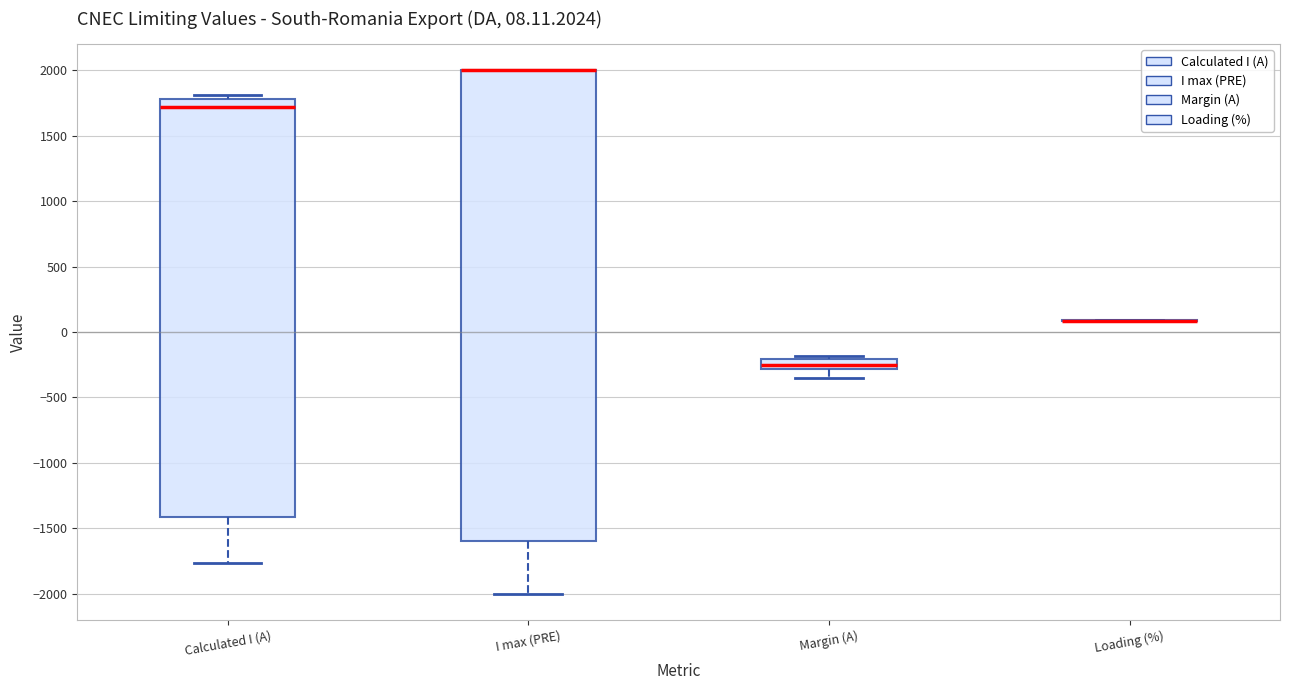

Which box is the tallest, from its lower edge to its upper edge?

I max (PRE)